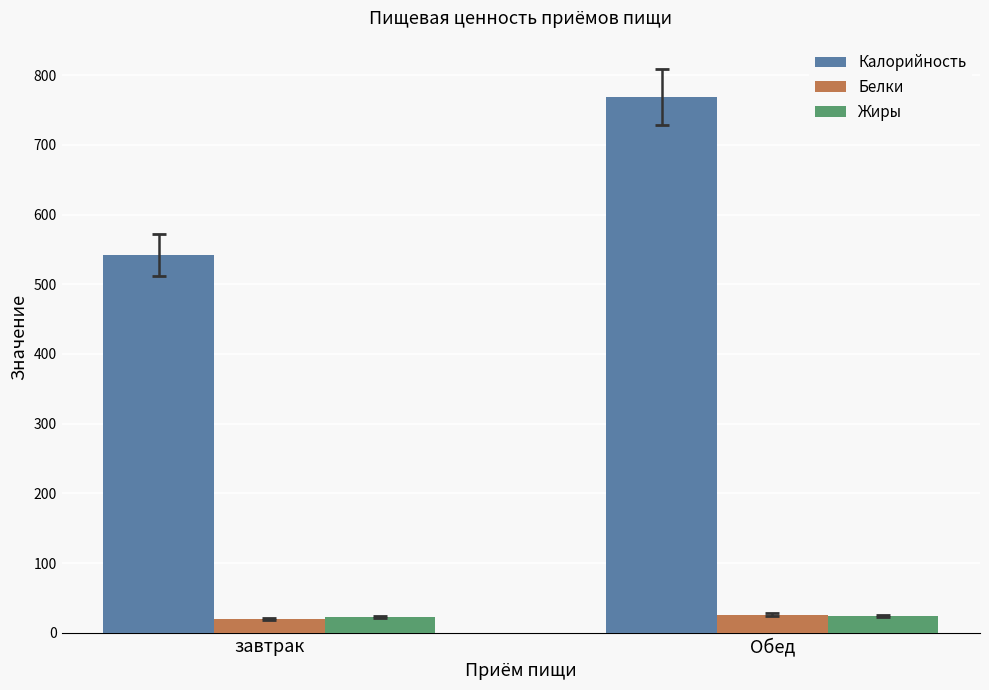

What is the spread (max minus min) of values at завтрак?

522.9